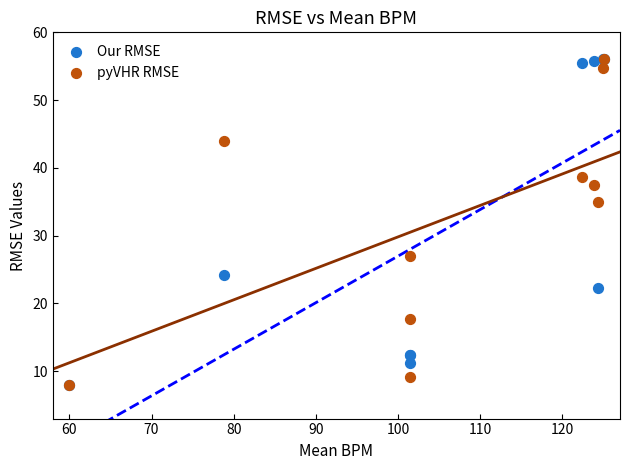

In the Our RMSE series, what Y value is closest to 32?

24.1